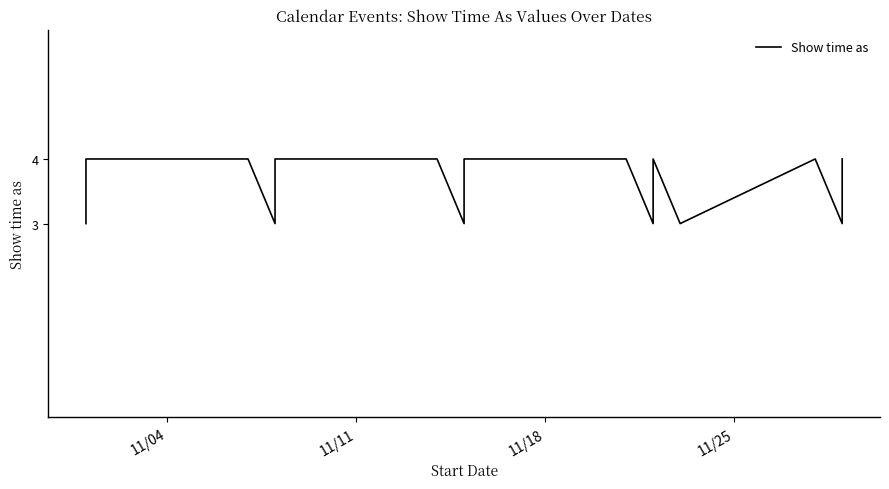

Count the number of data series in this chart.

1